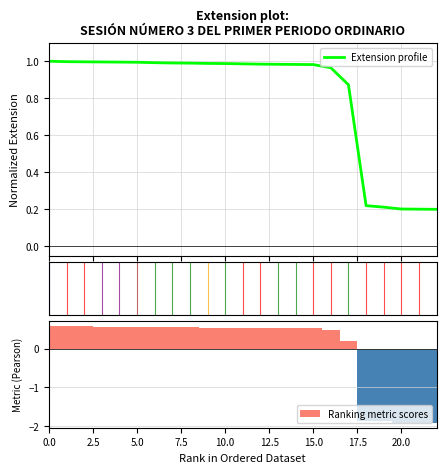

The Ranking metric scores series shows 0.3 at 10.0. True or false?

False